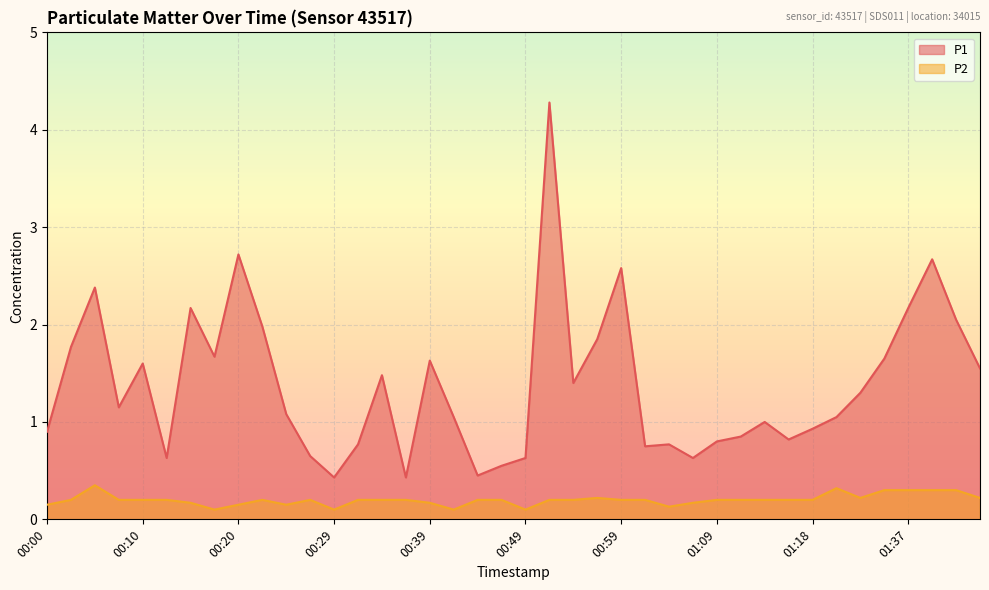

Rank the series at 00:24 from highest to lowest value.

P1, P2